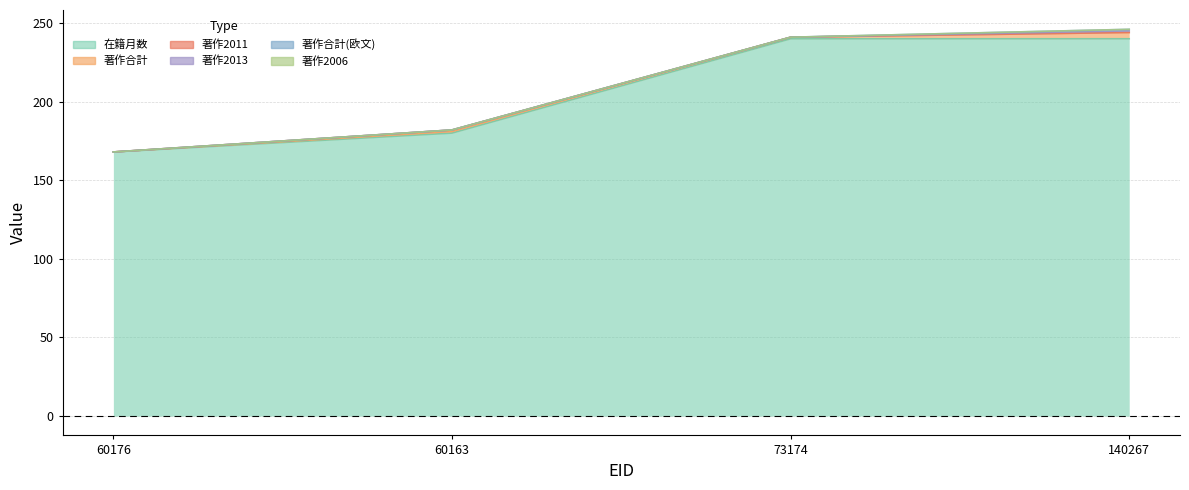

Reading left to right, what are all the values shown in this chart?

在籍月数: 168	180	240	240
著作合計: 0	1	1	4
著作2011: 0	1	0	0
著作2013: 0	0	0	1
著作合計(欧文): 0	0	0	1
著作2006: 0	0	0	0